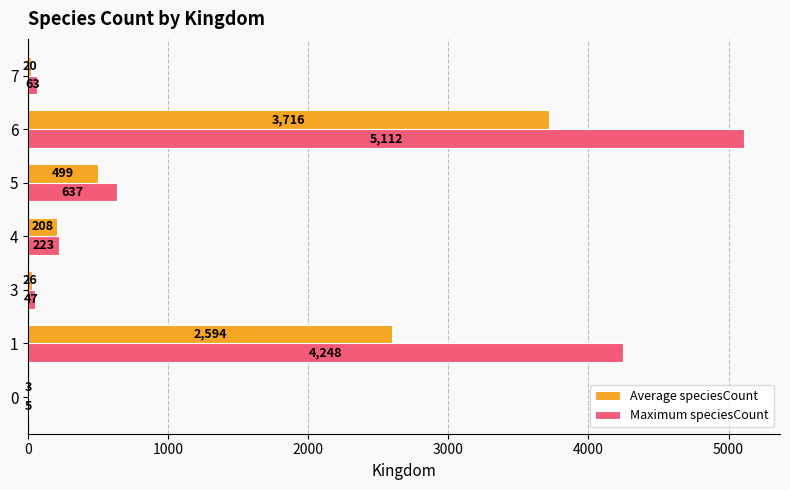

What value does the Maximum speciesCount series have at 7?

63